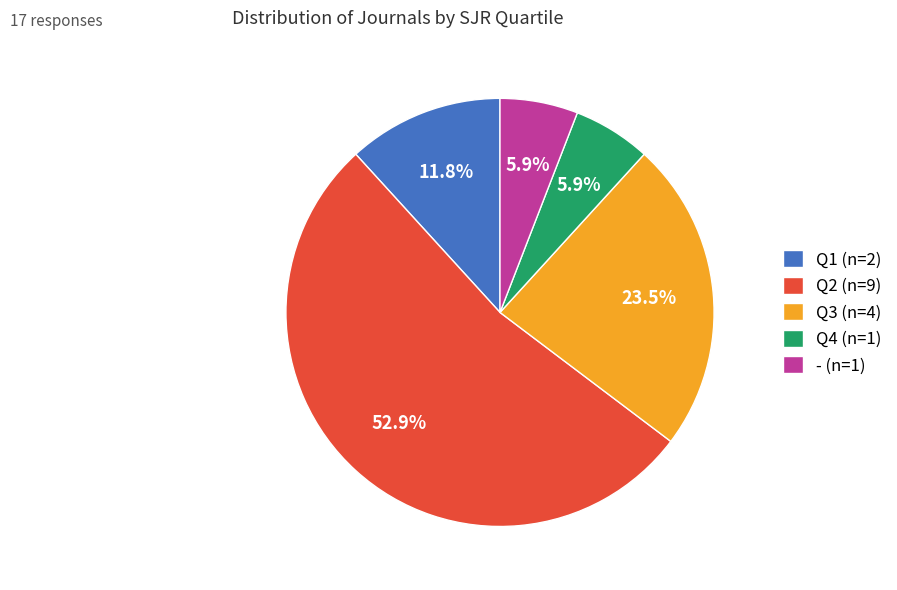

Which slice represents more than half of the pie?

Q2